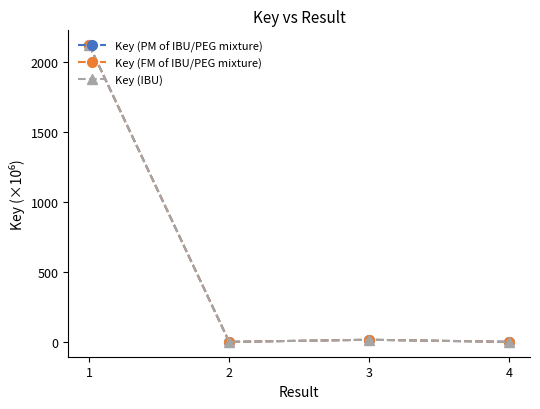

True or false: Key (PM of IBU/PEG mixture) and Key (IBU) intersect in this chart.

False